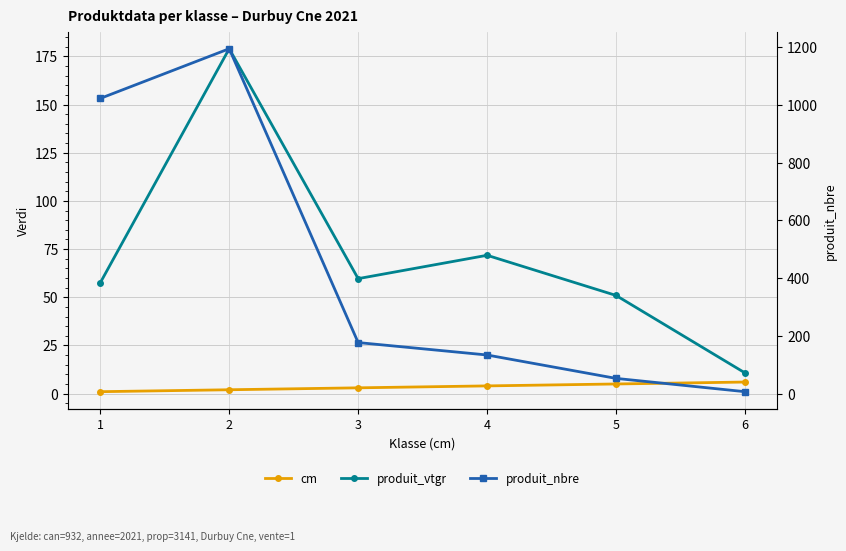

What is the highest value of the produit_nbre series?

1194.0